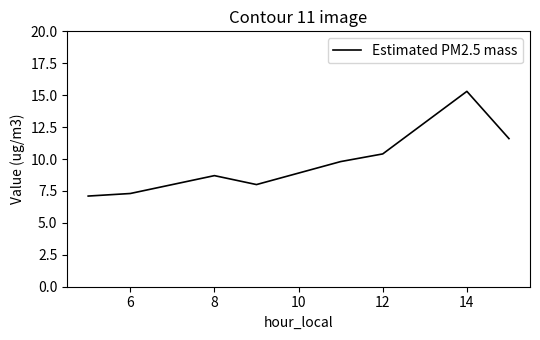

What is the average value?

9.8